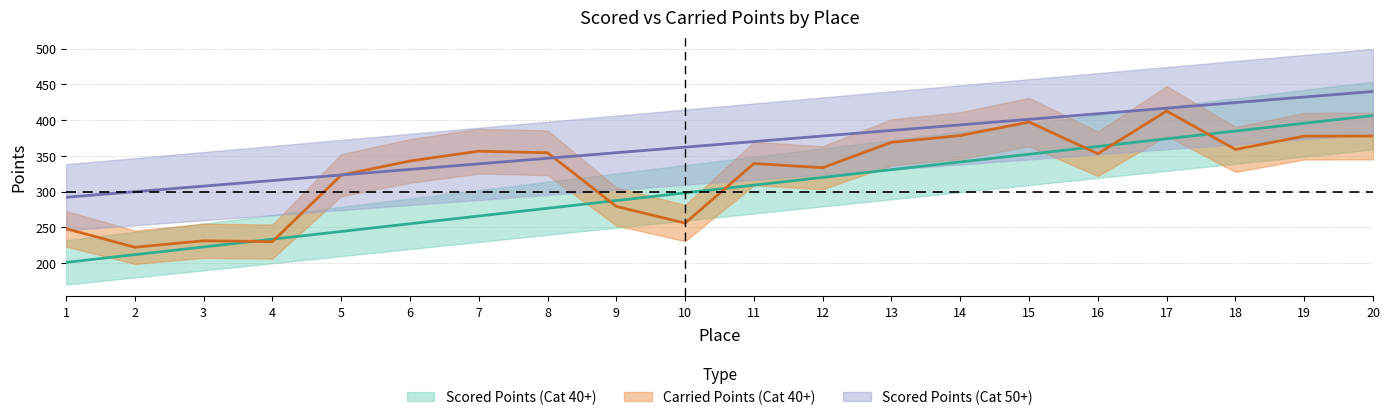

Which series ends up on top after the final intersection of Scored Points and Carried Points?

Scored Points